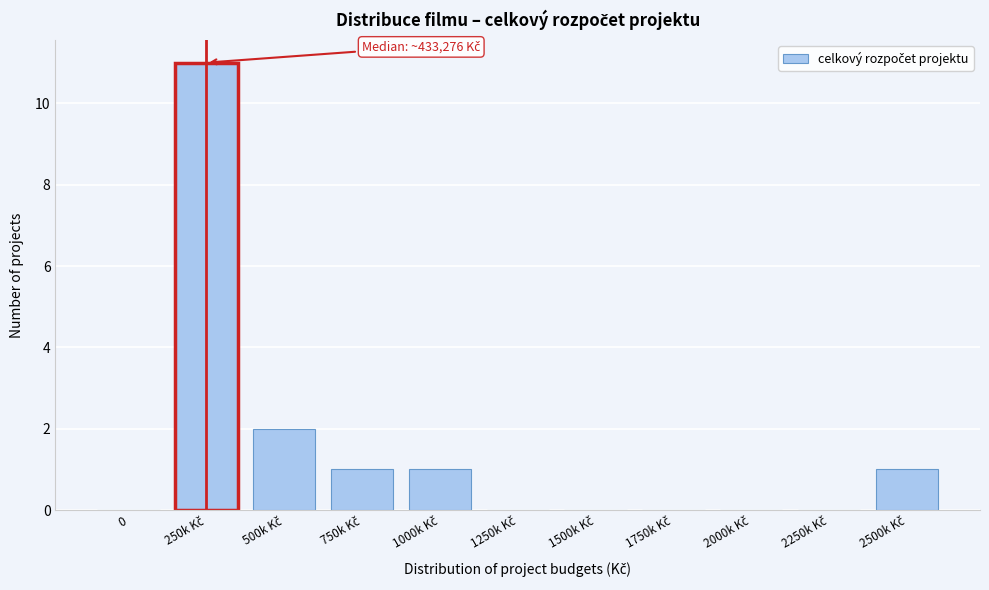

What is the greatest value displayed?

11